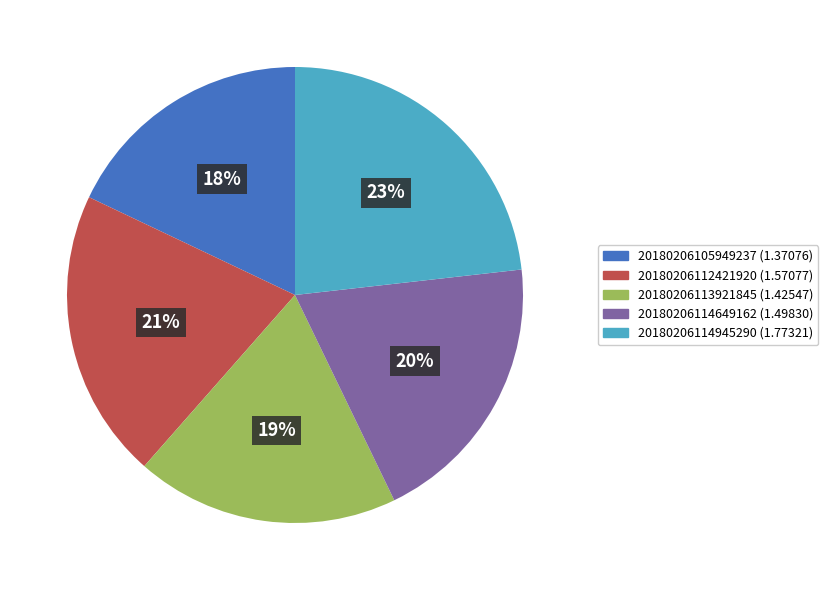

Which slice is the largest?

20180206114945290